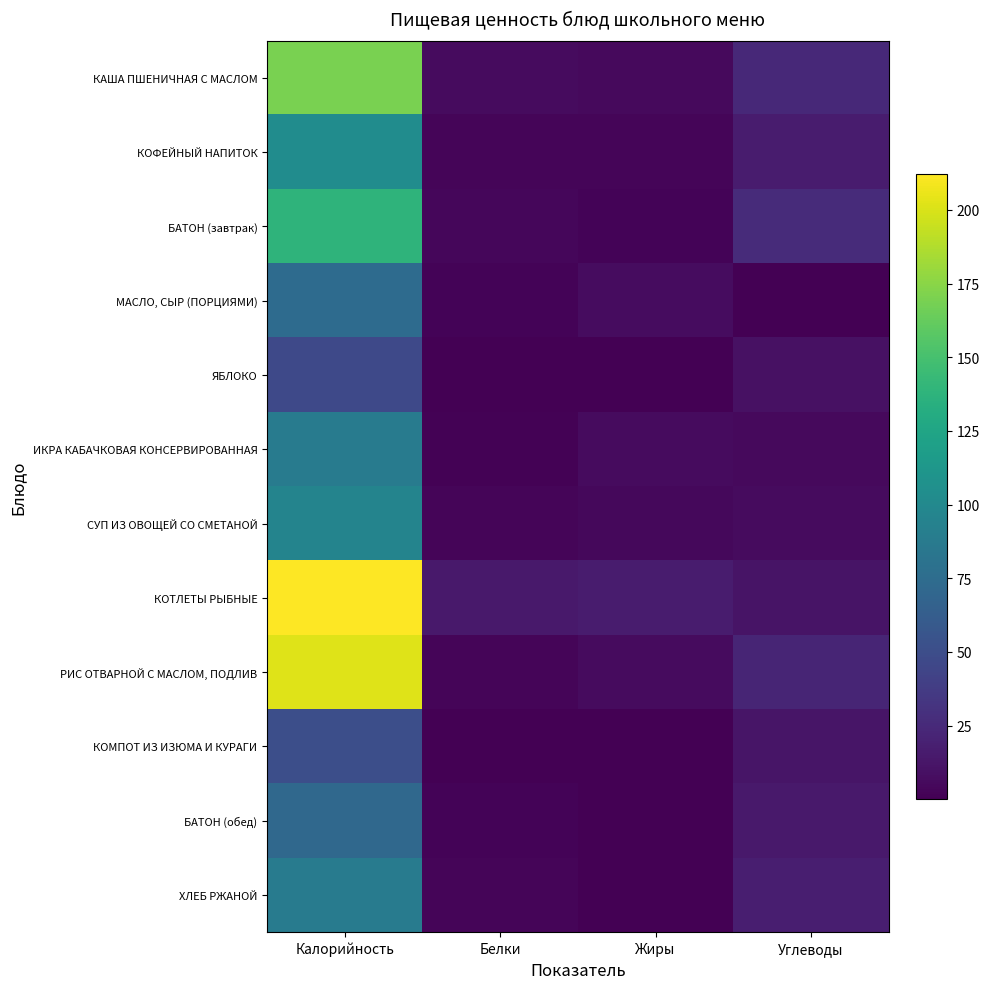

How many distinct data groups are displayed?

12